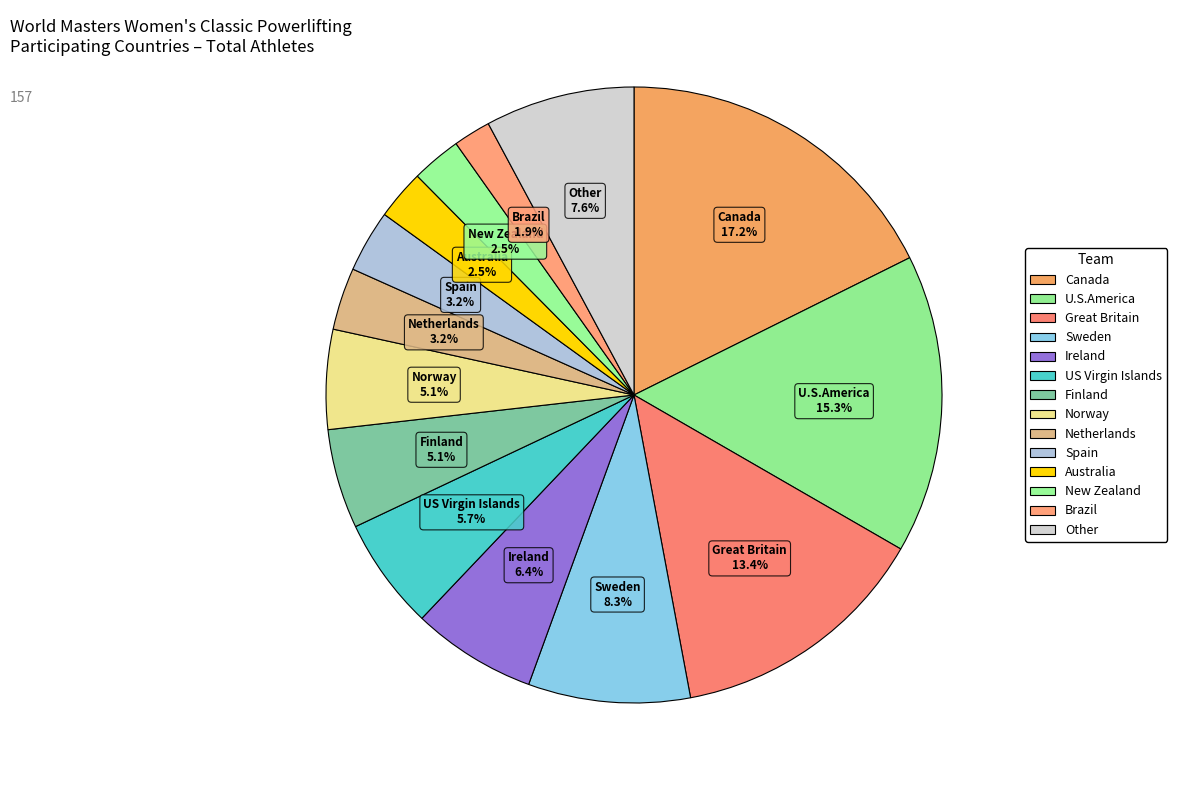

Is it true that Australia is 3% of the pie?

True